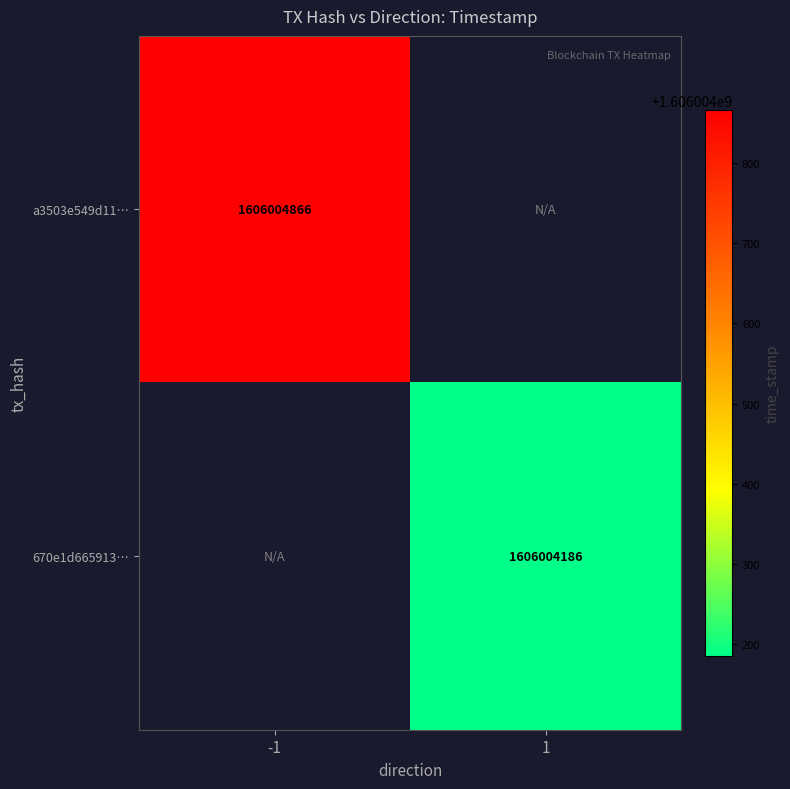

Rank the series by their average value, from lowest to highest.

670e1d66591314f8c80cf8d23a0f43fb77b0e52, a3503e549d11f79daf3d14f4cd149cadfd22875